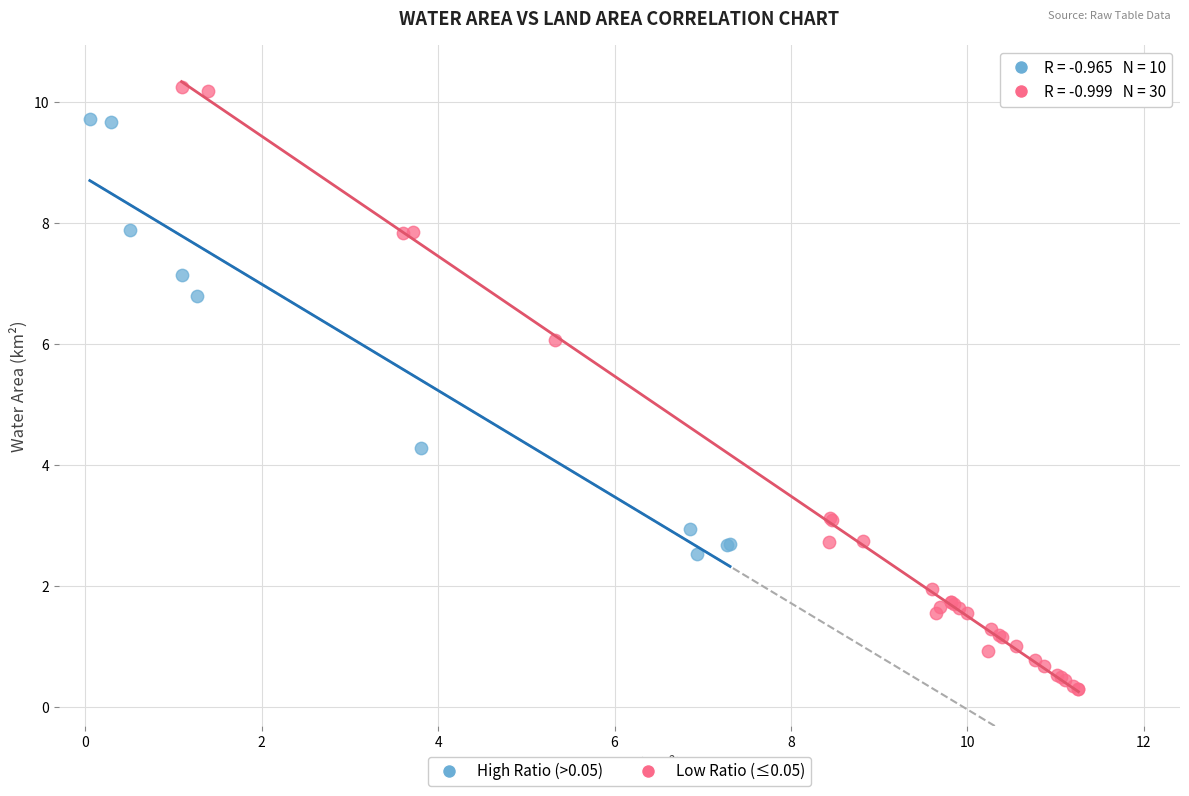

Which series contains the lowest Y value?

Low Ratio (≤0.05)